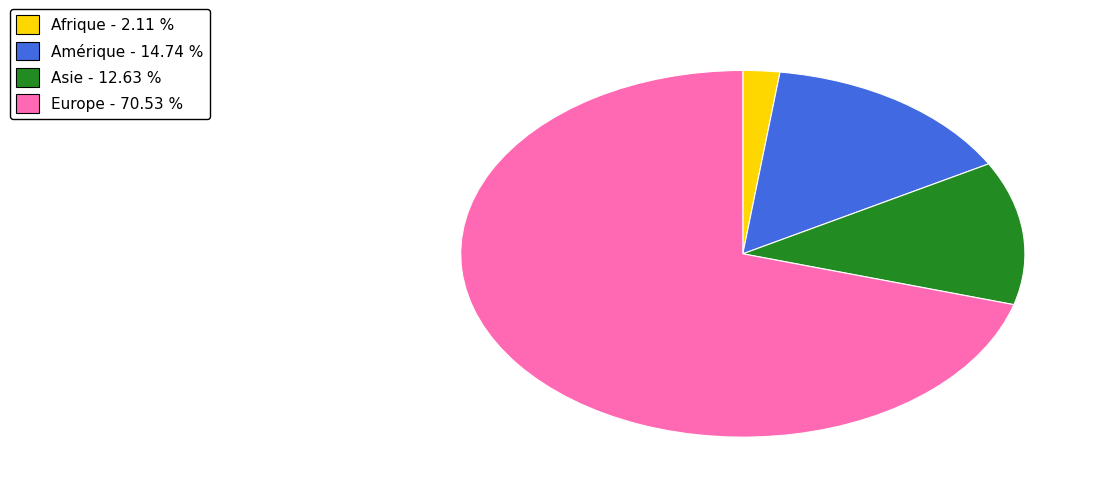

Is there any slice that represents more than half of the pie?

Yes